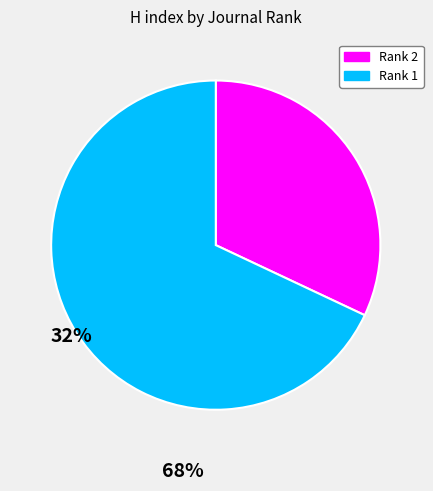

Which slice is the smallest?

Rank 2